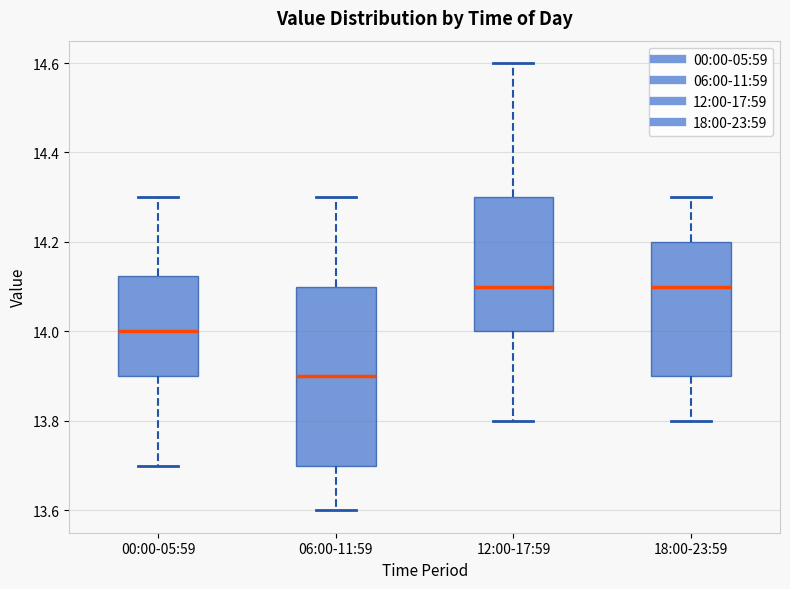

Reading left to right, read every box against the y-axis: the position of its median line, the range the box covers, and the ends of its whiskers. The values are not printed on the chart, so give them approximately, as read against the axis.

00:00-05:59: median 14.00, box 13.90 to 14.12, whiskers 13.70 to 14.30
06:00-11:59: median 13.90, box 13.70 to 14.10, whiskers 13.60 to 14.30
12:00-17:59: median 14.10, box 14.00 to 14.30, whiskers 13.80 to 14.60
18:00-23:59: median 14.10, box 13.90 to 14.20, whiskers 13.80 to 14.30